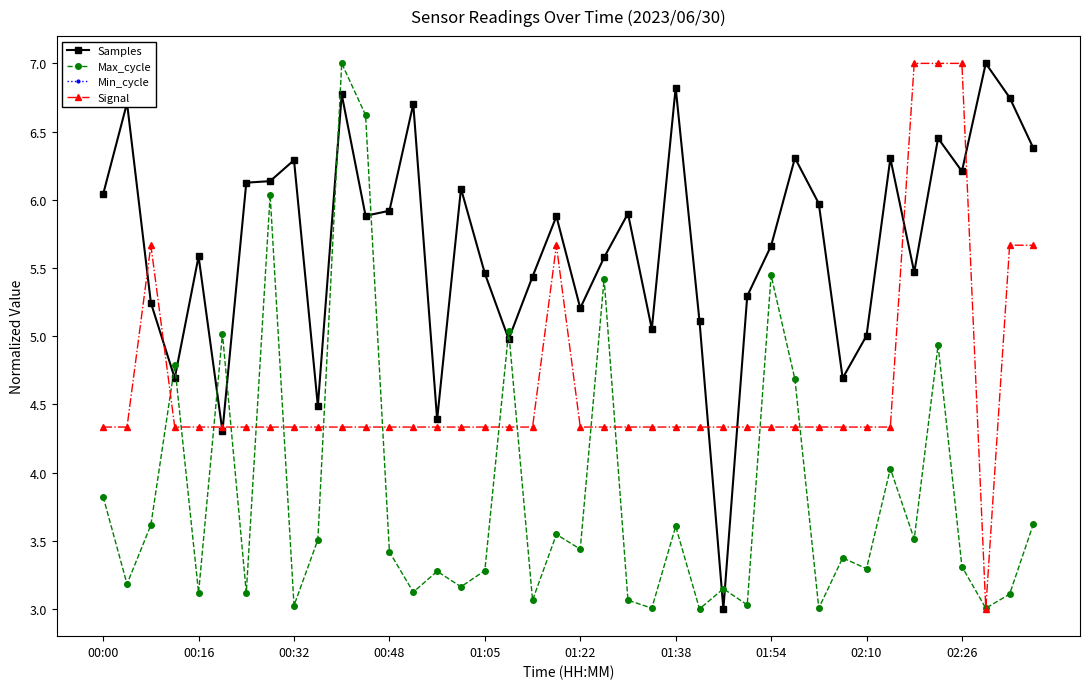

Count the number of categories in the chart.

40